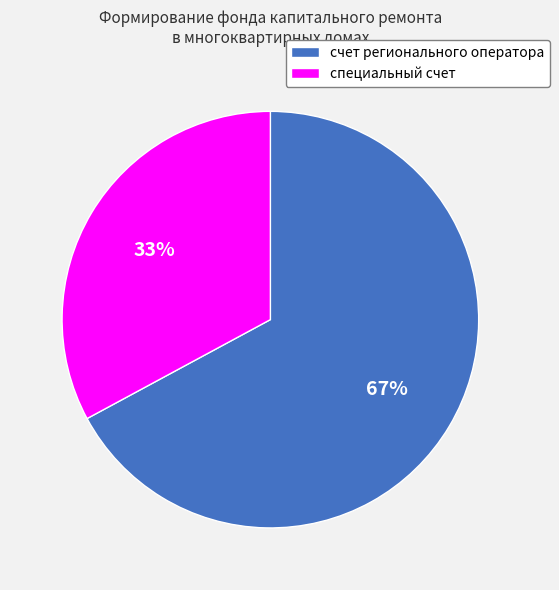

Is специальный счет the majority of the pie?

No